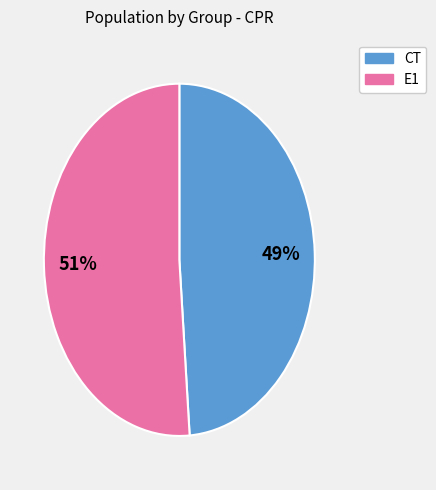

Rank the categories by value from lowest to highest.

CT, E1